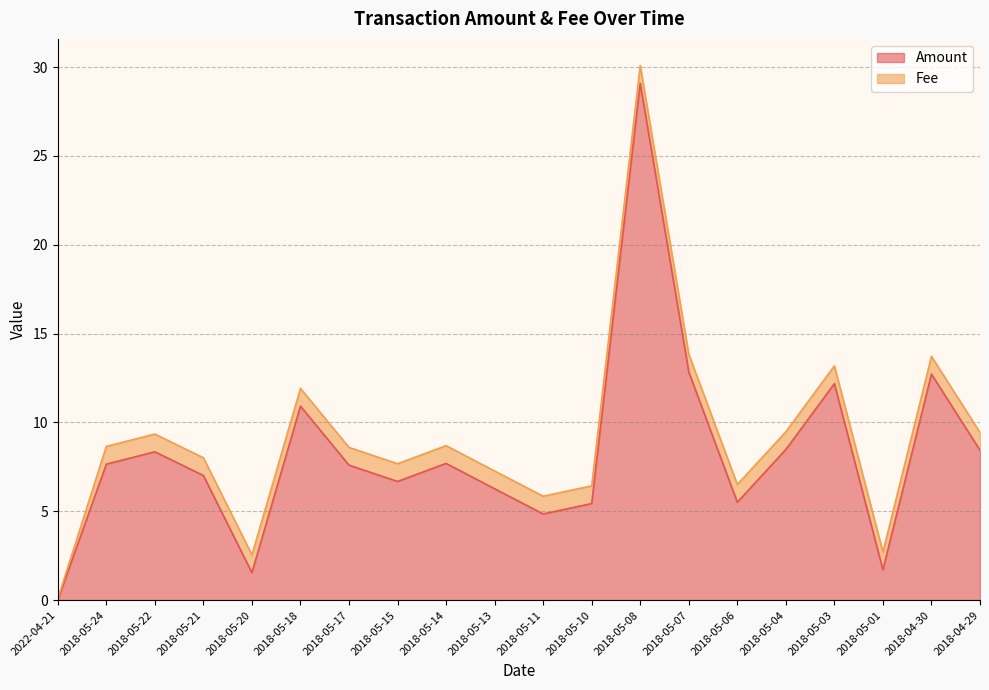

What is the sum of the values at 2018-05-14 and 2018-05-07?

20.5